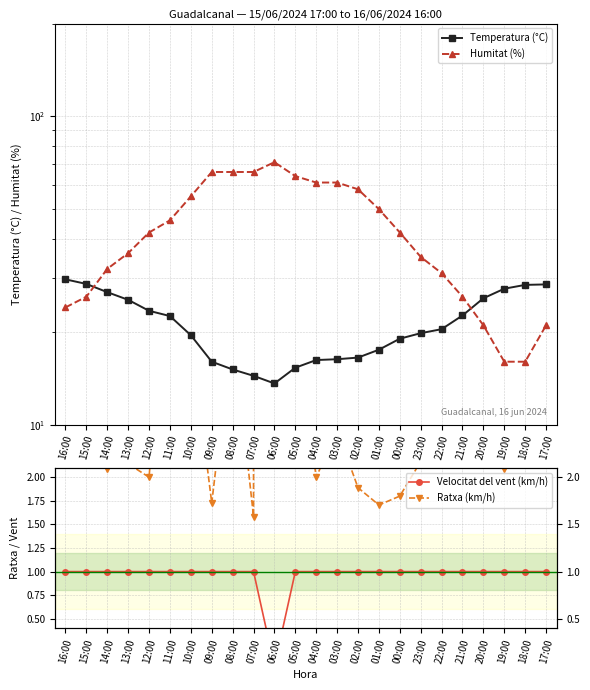

At which category does the chart reach its minimum across all series?

06:00